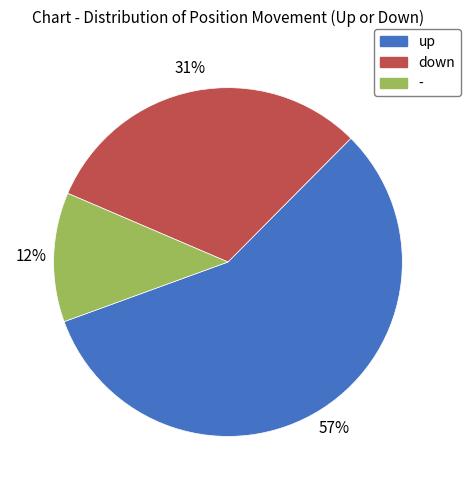

Is there a majority slice in this chart?

Yes